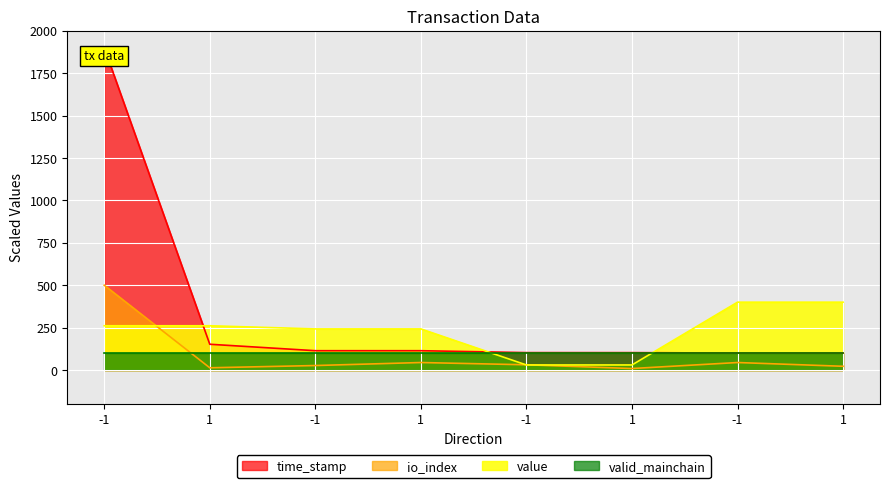

At which label does value first exceed 260?

-1